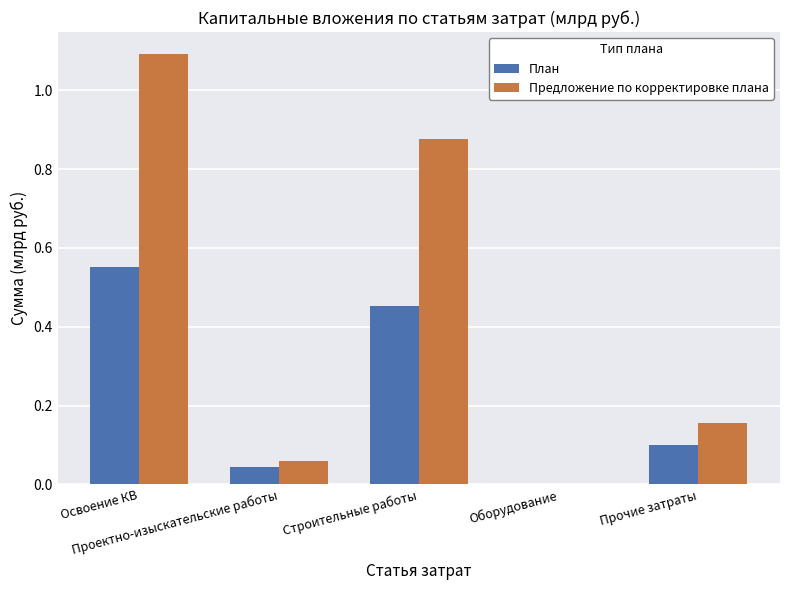

Which series has the largest total across all categories?

Предложение по корректировке плана